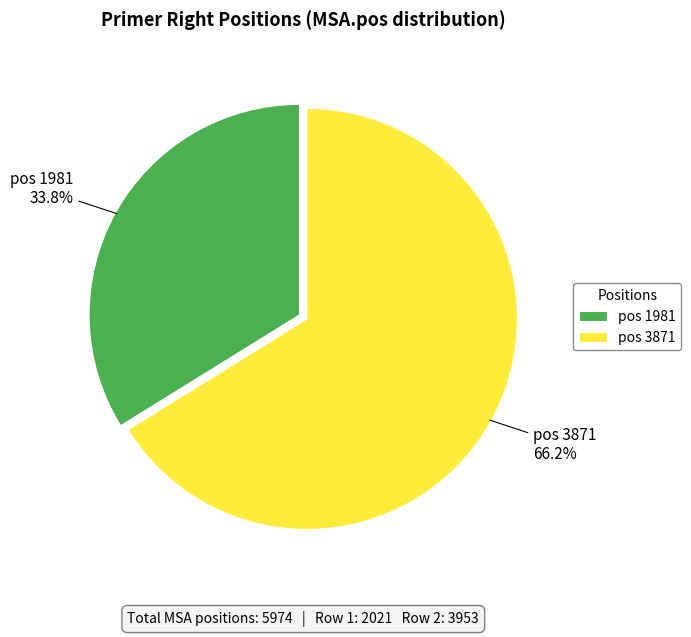

What is the ratio of the value at pos 3871 to the value at pos 1981?

2.0